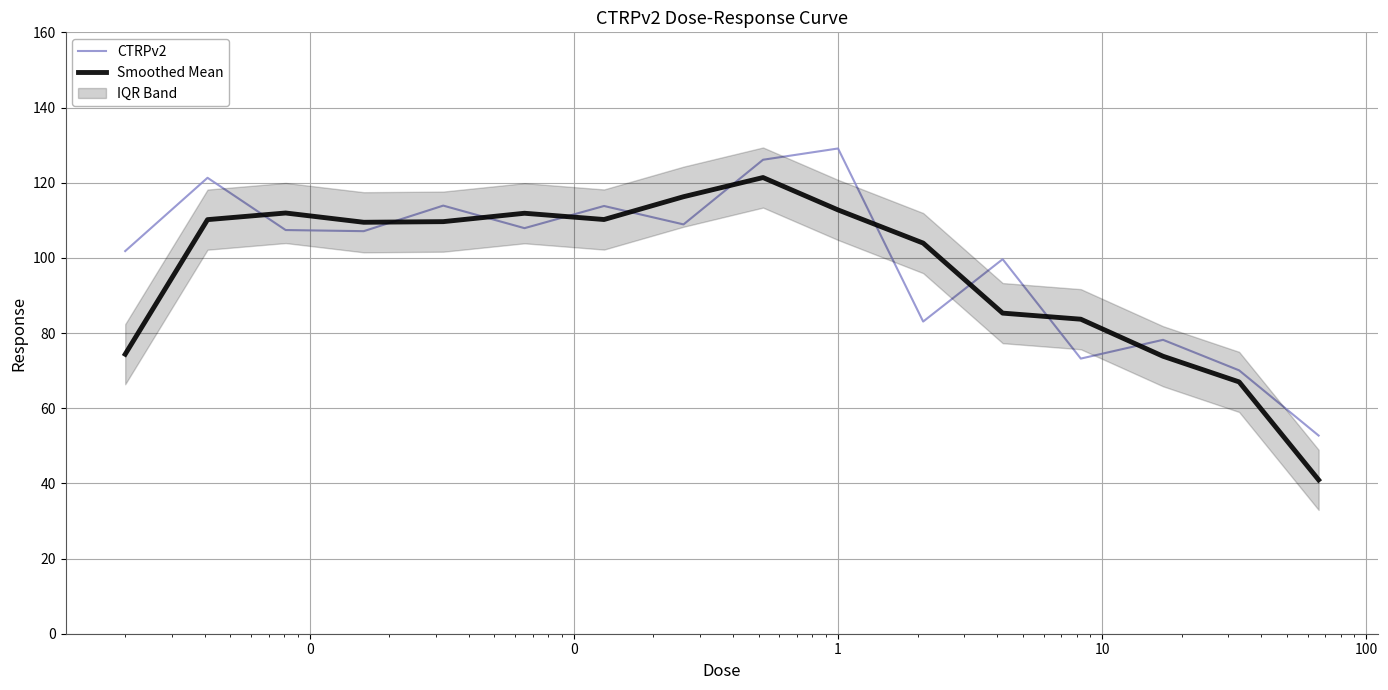

What is the maximum value for CTRPv2?

129.1